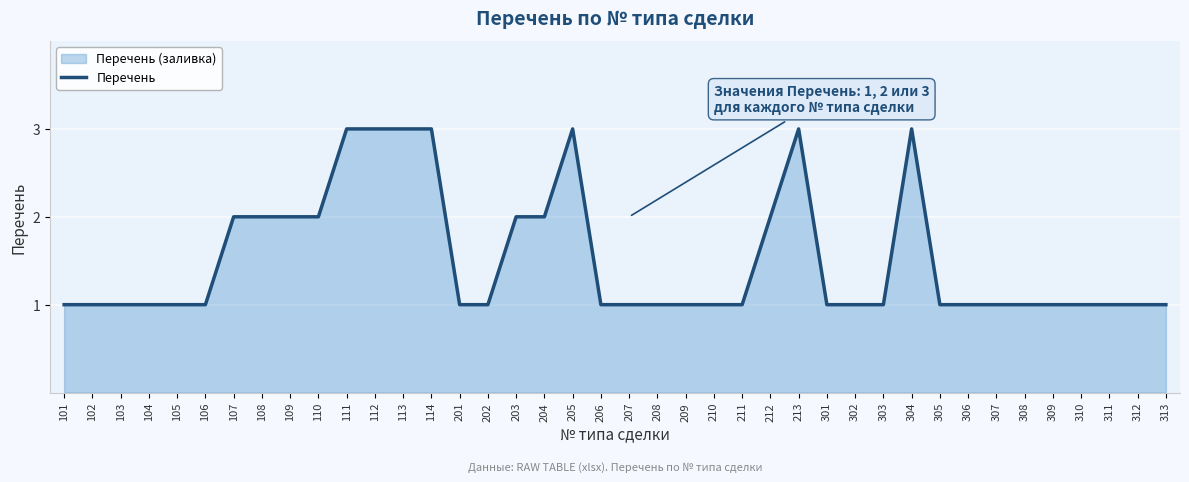

What is the value of the 4th point from the left?

1